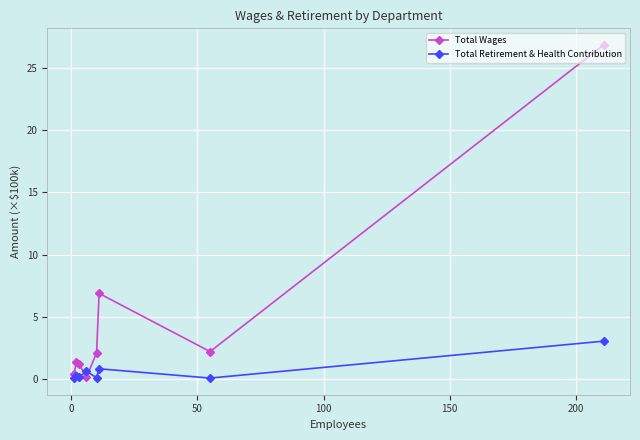

How many interior local valleys does the Total Wages series have?

2